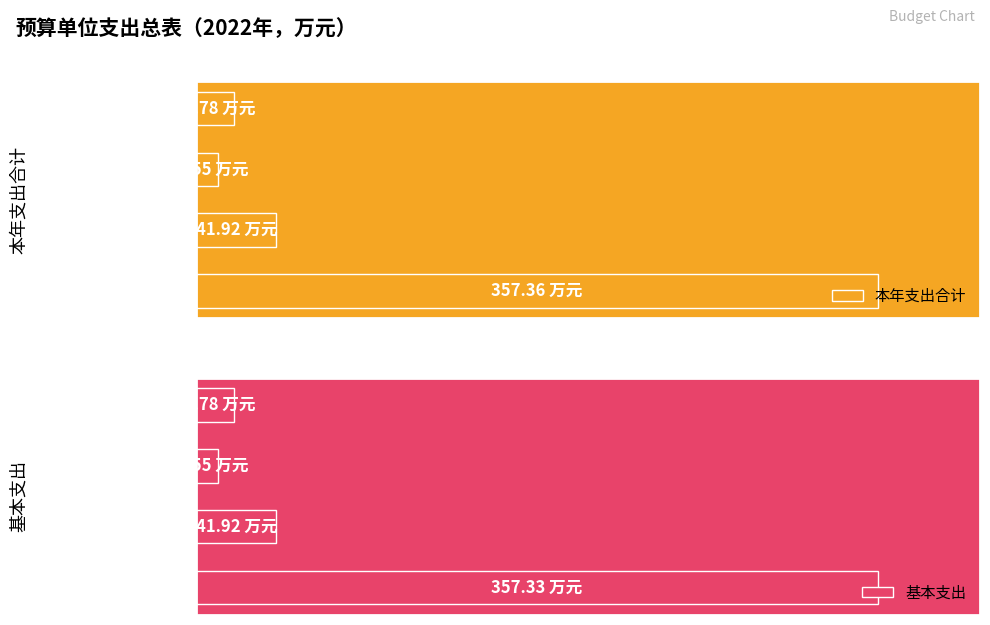

Is it true that 本年支出合计 equals 17.1 at 卫生健康支出?

False